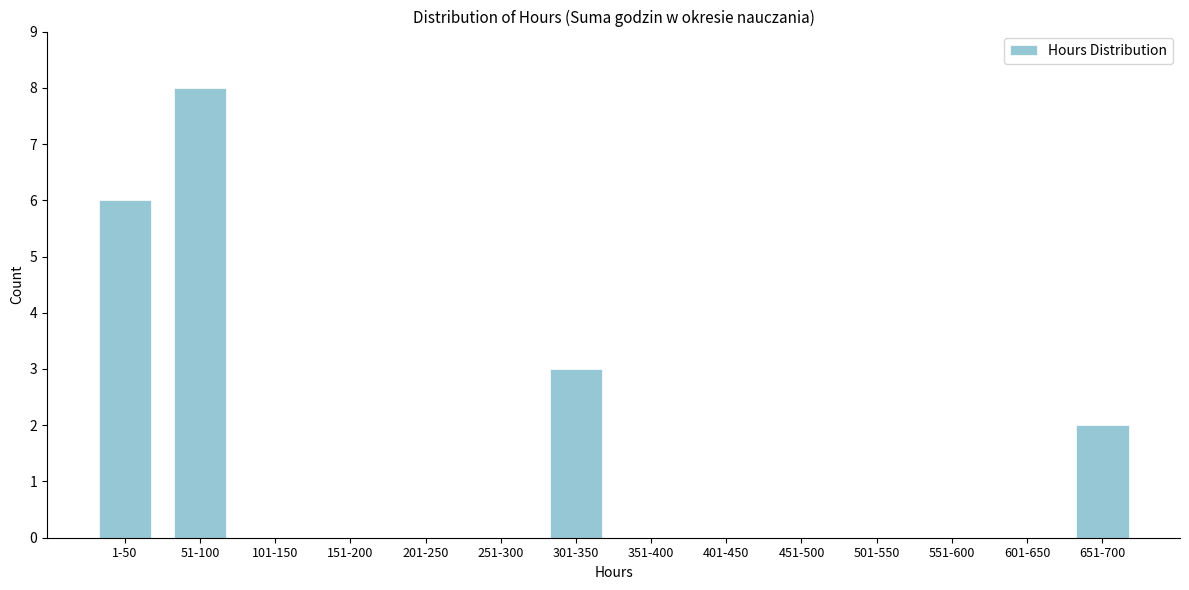

Reading left to right, list all the values displayed in this chart.

1-50=6	51-100=8	101-150=0	151-200=0	201-250=0	251-300=0	301-350=3	351-400=0	401-450=0	451-500=0	501-550=0	551-600=0	601-650=0	651-700=2